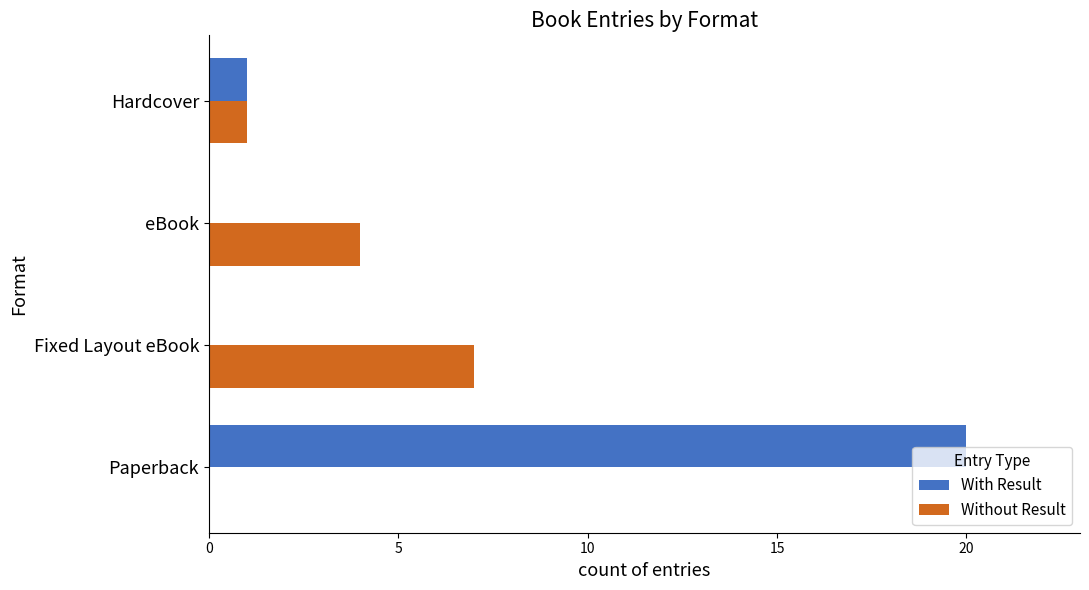

What is the maximum value shown in the chart?

20